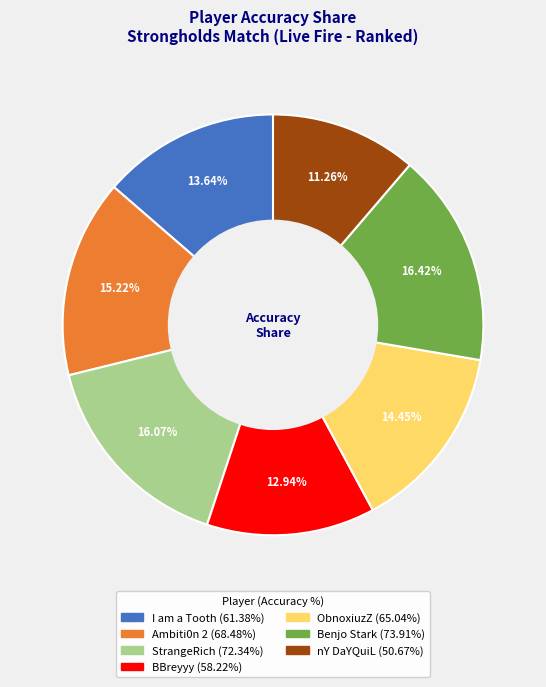

What is the ratio of the value at StrangeRich to the value at nY DaYQuiL?

1.4